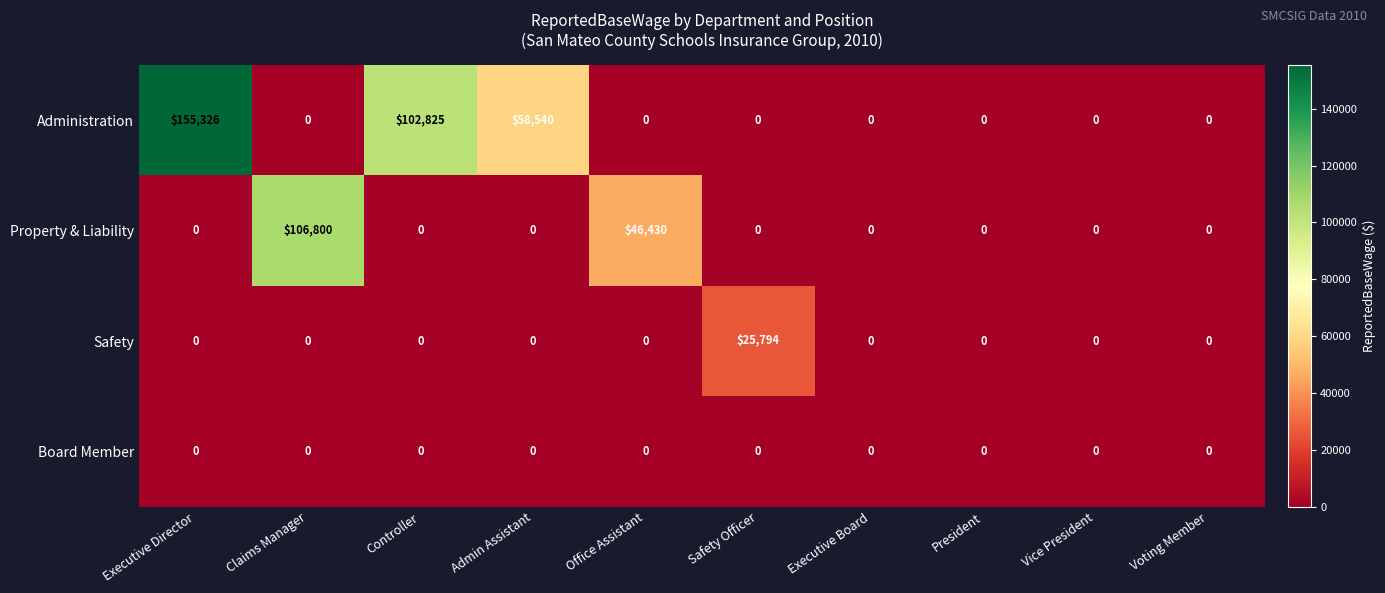

Which series has the largest range (max minus min)?

Administration